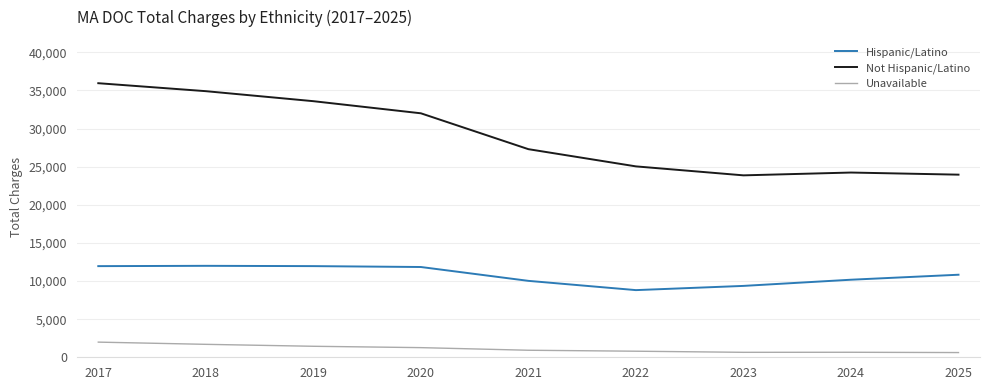

How many lines are shown in the chart?

3